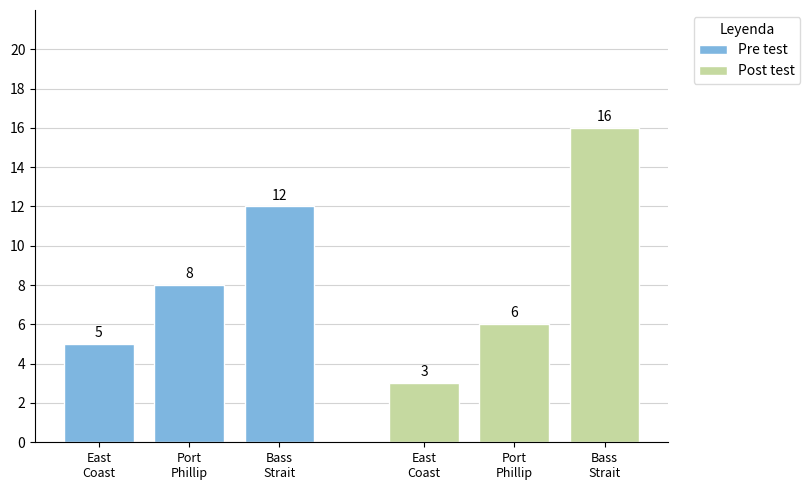

Reading right to left, list all the values displayed in this chart.

Pre test: 12	8	5
Post test: 16	6	3